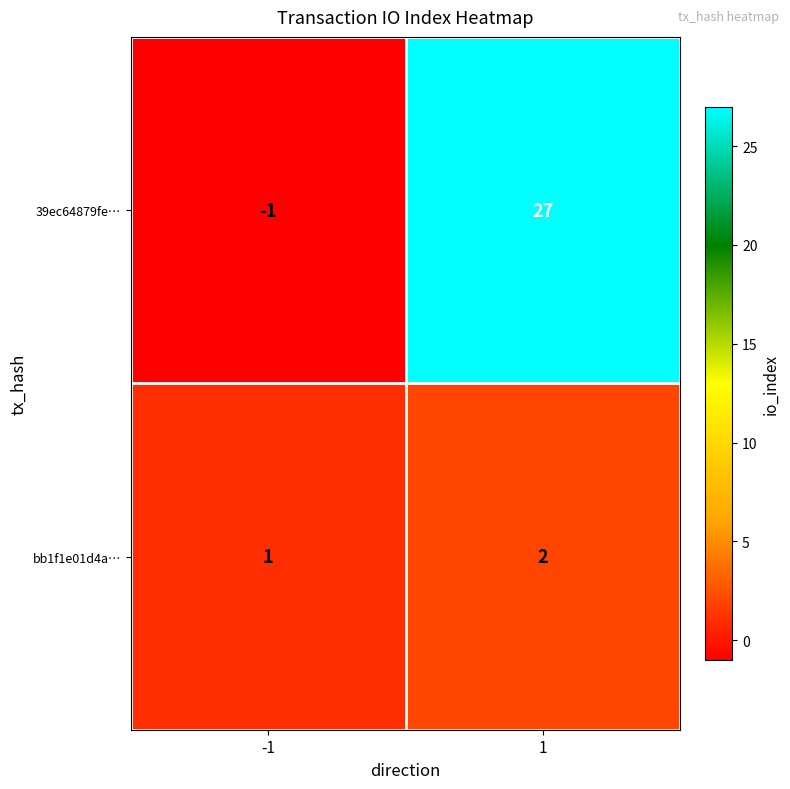

What is the average value of the 39ec64879fe… series?

13